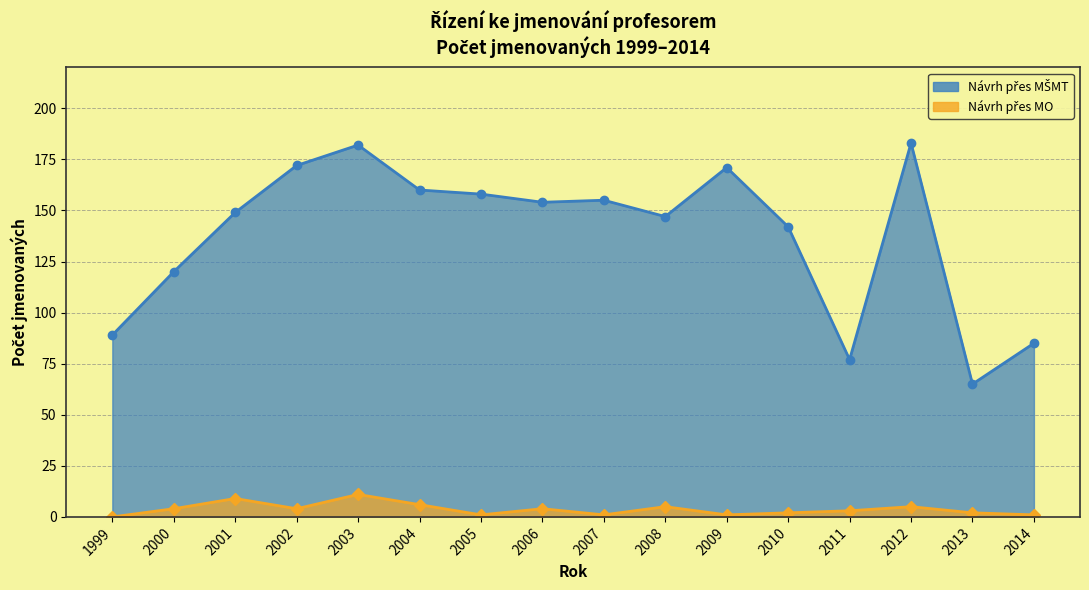

Reading left to right, list all the values displayed in this chart.

Počet jmenovaných (návrh přes MŠMT): 89	120	149	172	182	160	158	154	155	147	171	142	77	183	65	85
Počet jmenovaných (návrh přes MO): 0	4	9	4	11	6	1	4	1	5	1	2	3	5	2	1